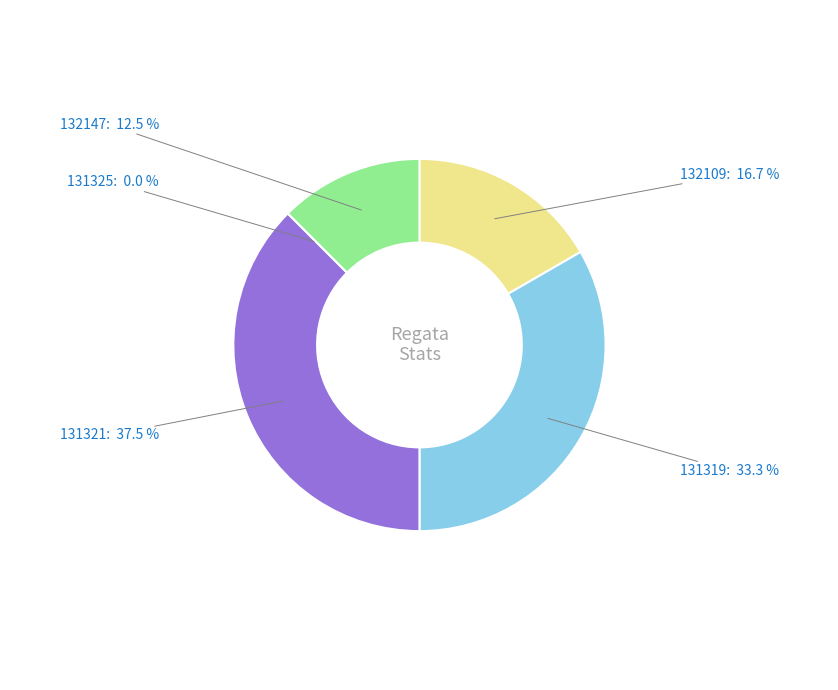

To the nearest percent, what portion does 131319 represent?

33%